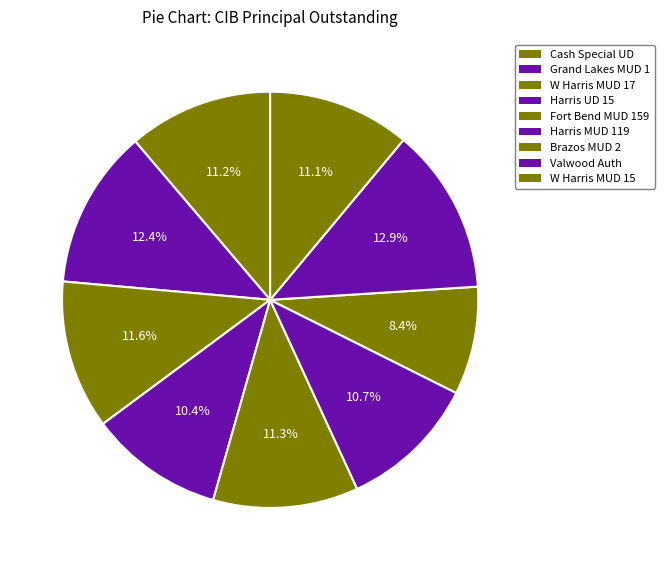

To the nearest percent, what is the difference between the largest and smallest slice percentages?

5%